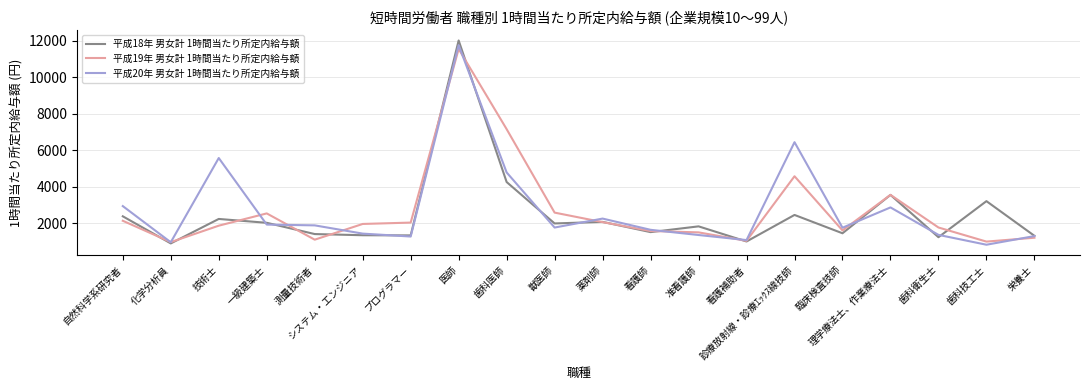

What is the difference between the 平成20年 男女計 1時間当たり所定内給与額 values at 測量技術者 and 歯科医師?

2893